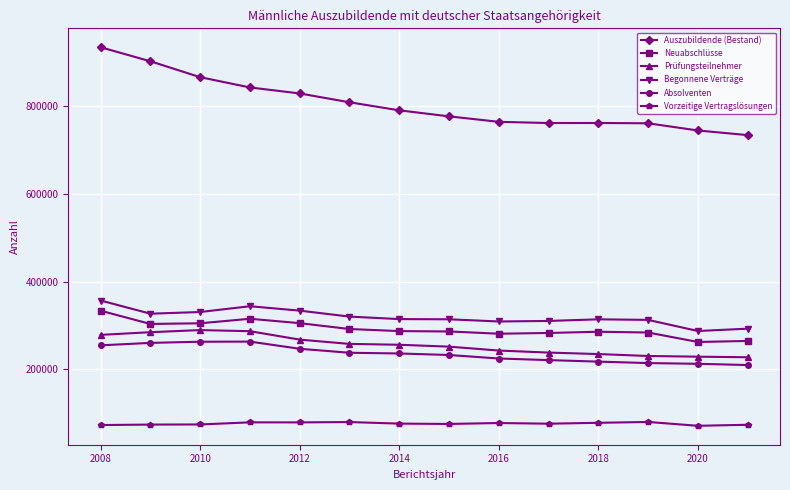

Which series has the largest range (max minus min)?

Auszubildende (Bestand)